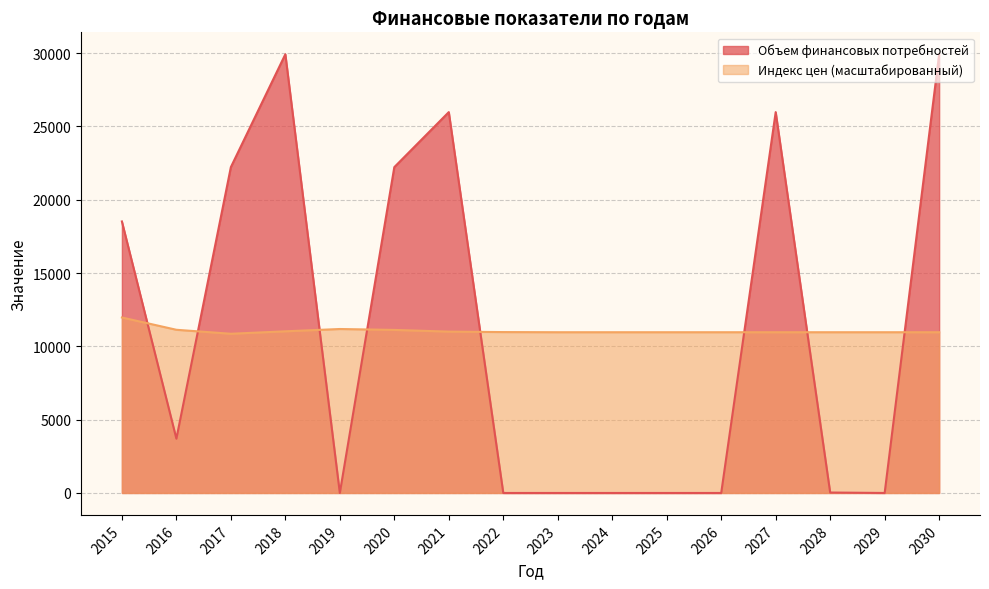

At which label does Объем финансовых потребностей first exceed 3704?

2015